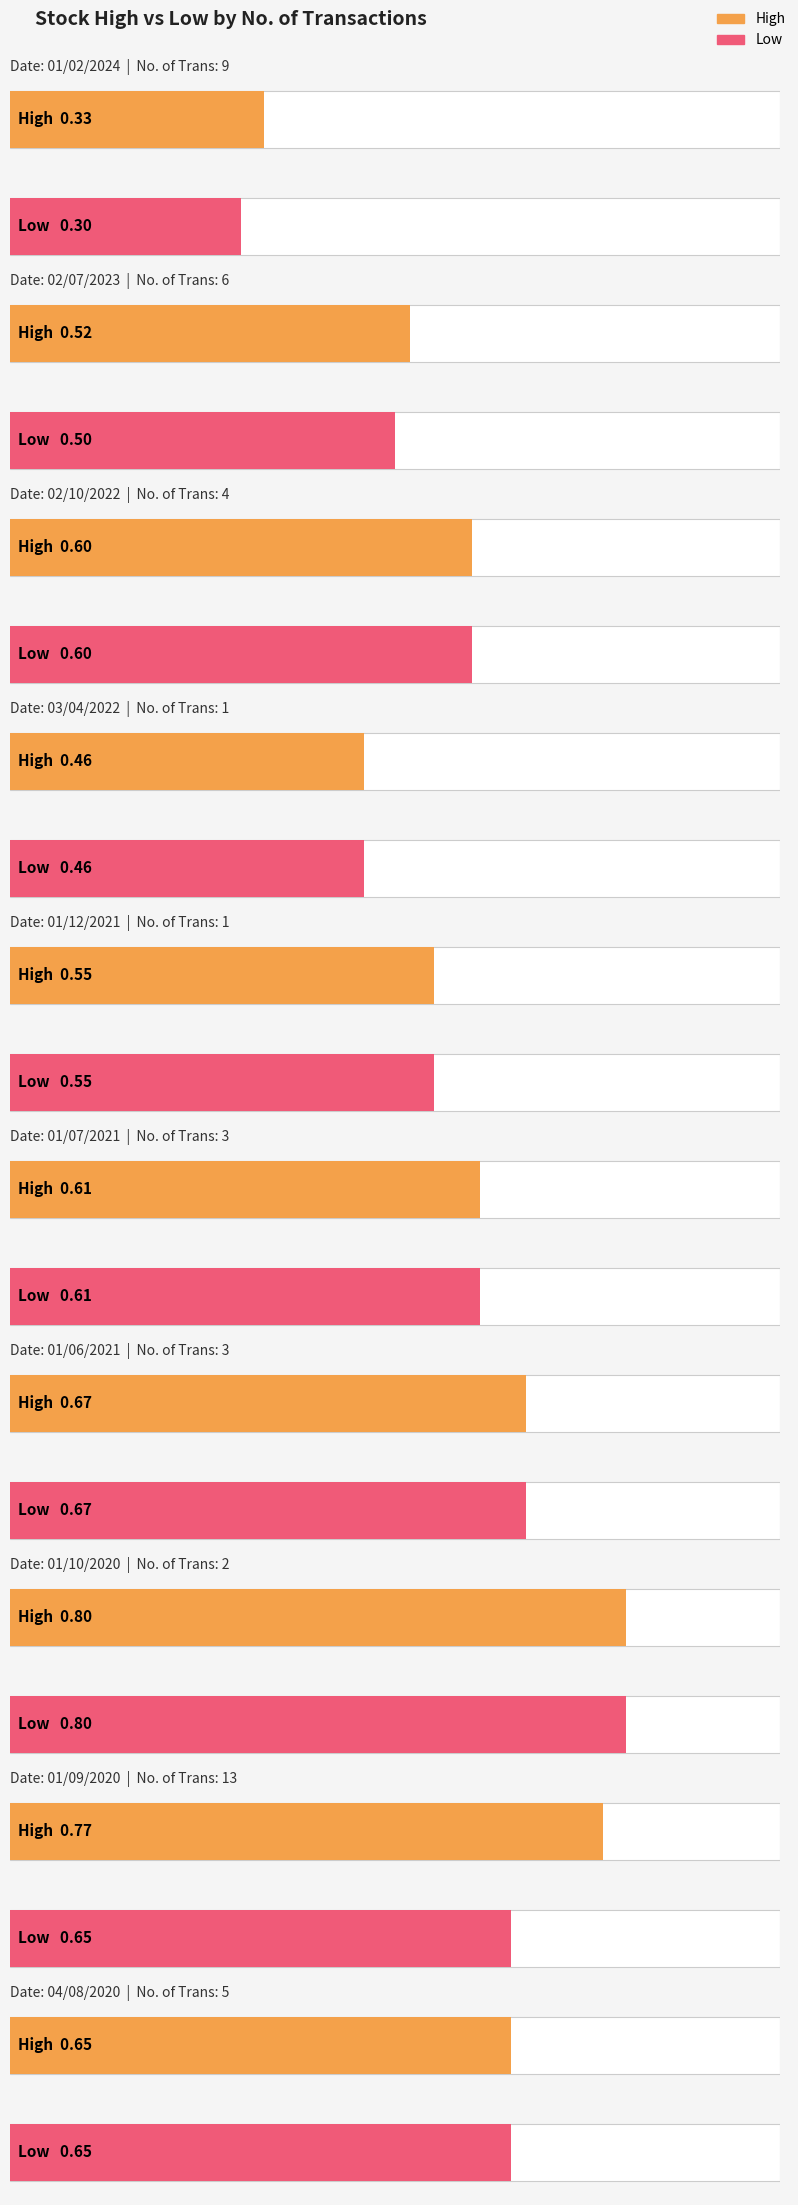

Is it true that Low equals 0.2 at 5?

False